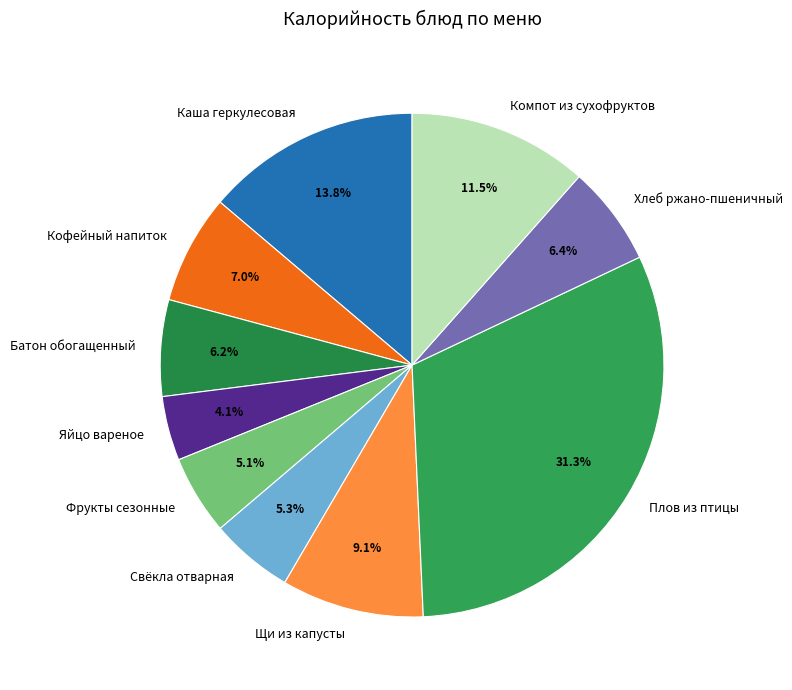

To the nearest percent, what portion does Фрукты сезонные represent?

5%